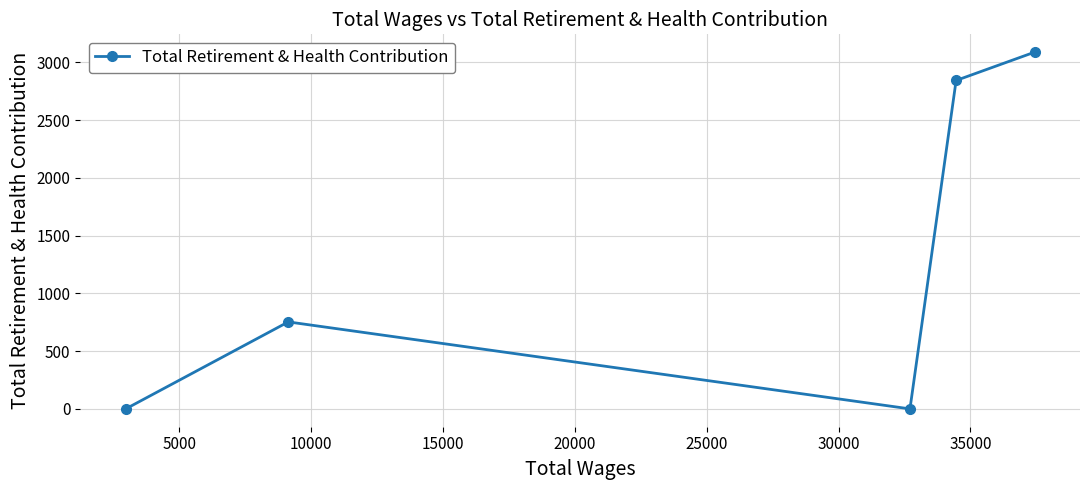

True or false: the data has more than 0 interior local peaks.

True